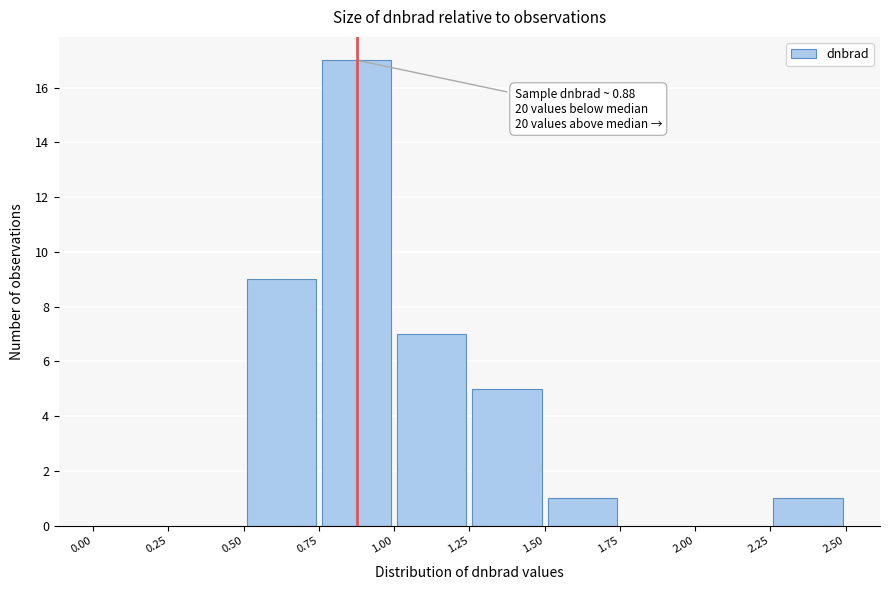

Over which range of the x-axis is the bar tallest?

0.75 to 1.00